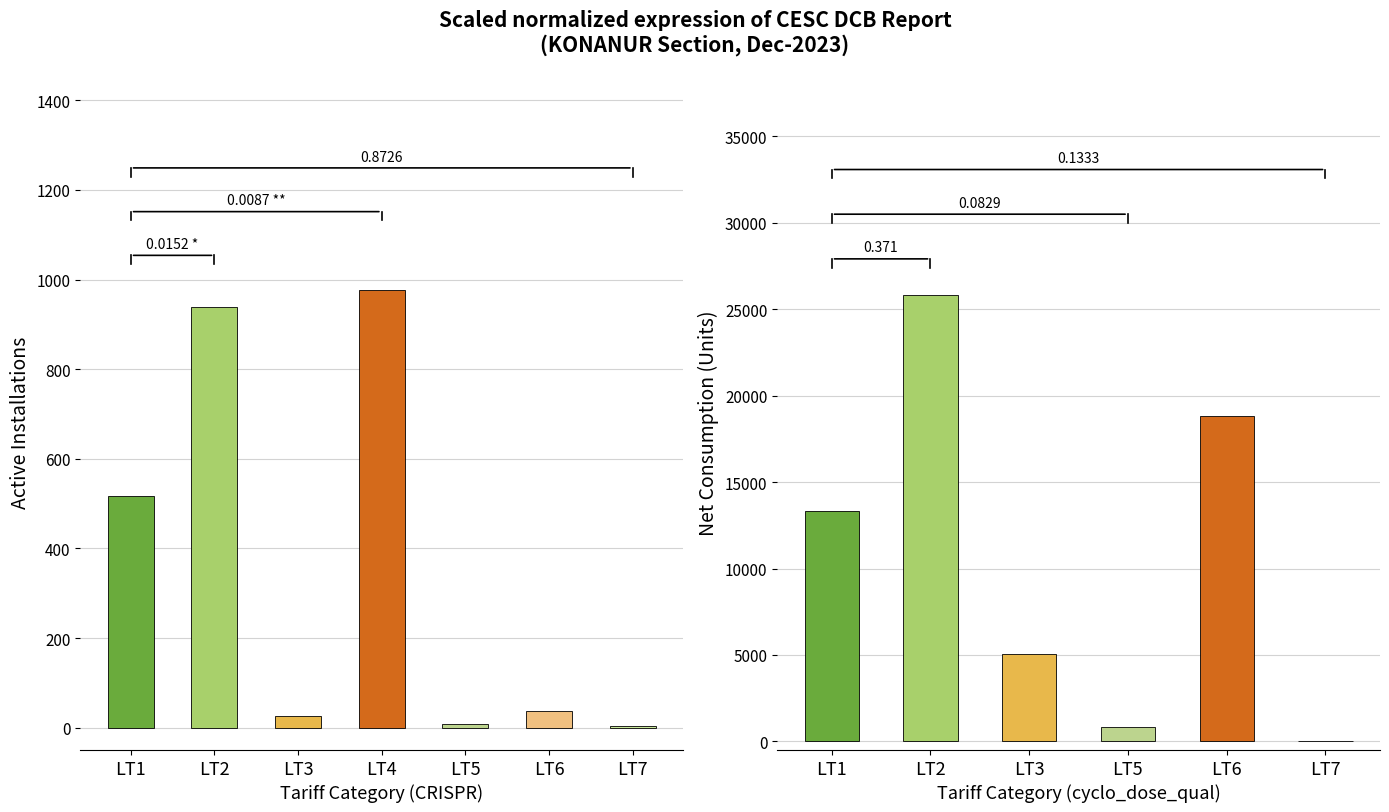

What is the sum of the values at LT1 and LT2?

1455